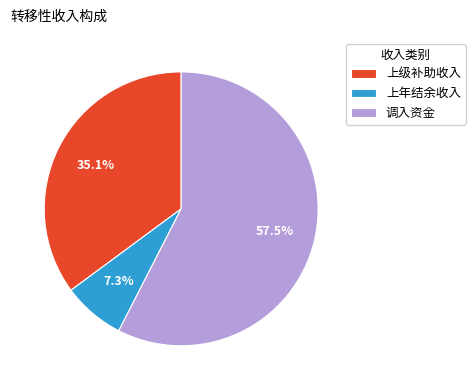

Which category has the smallest portion of the pie?

上年结余收入